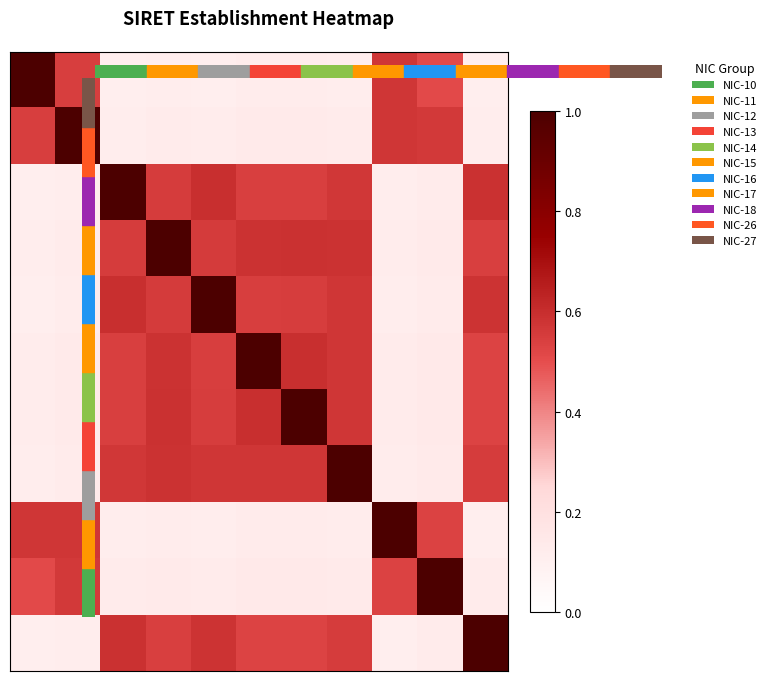

At which category is the sum across all series the highest?

7